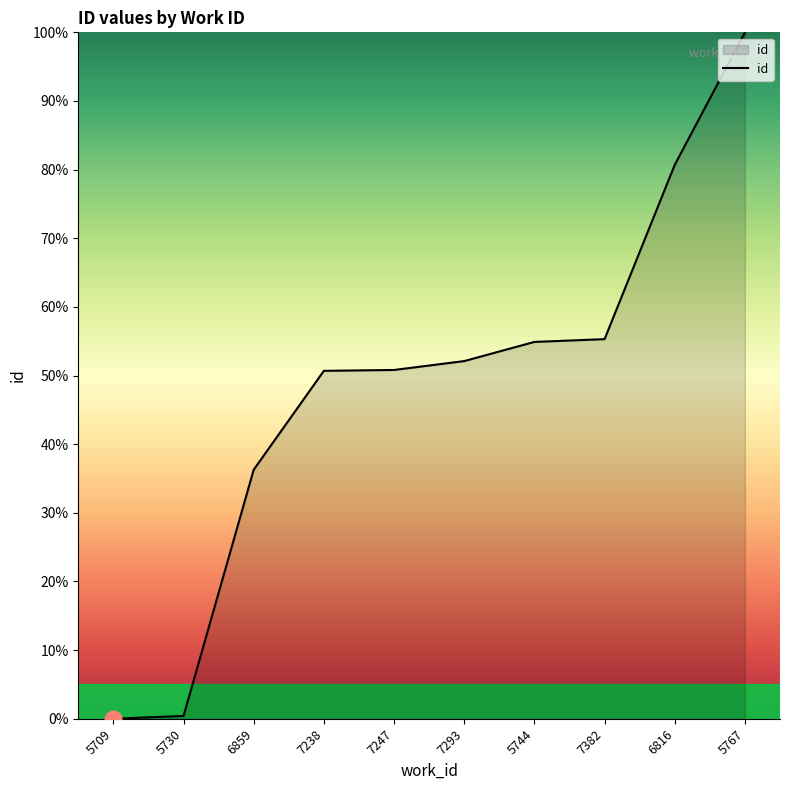

What is the sum of all values?

481.2